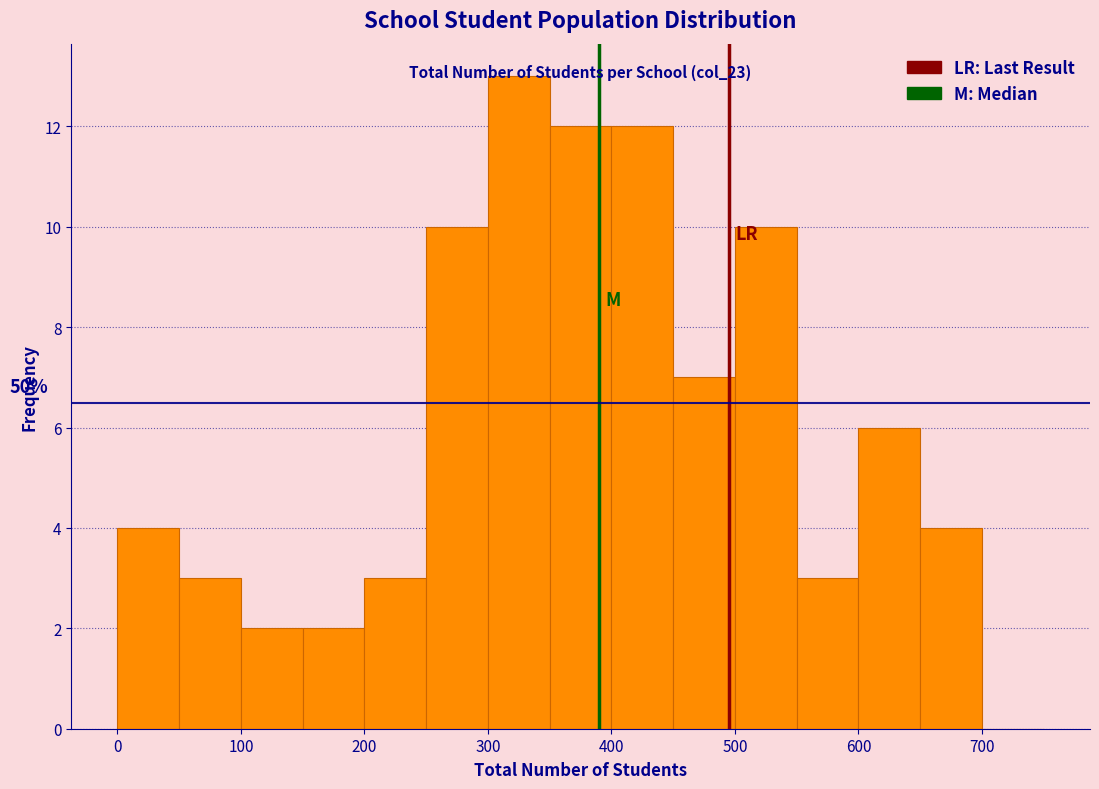

Over which range of the x-axis is the bar tallest?

300 to 350